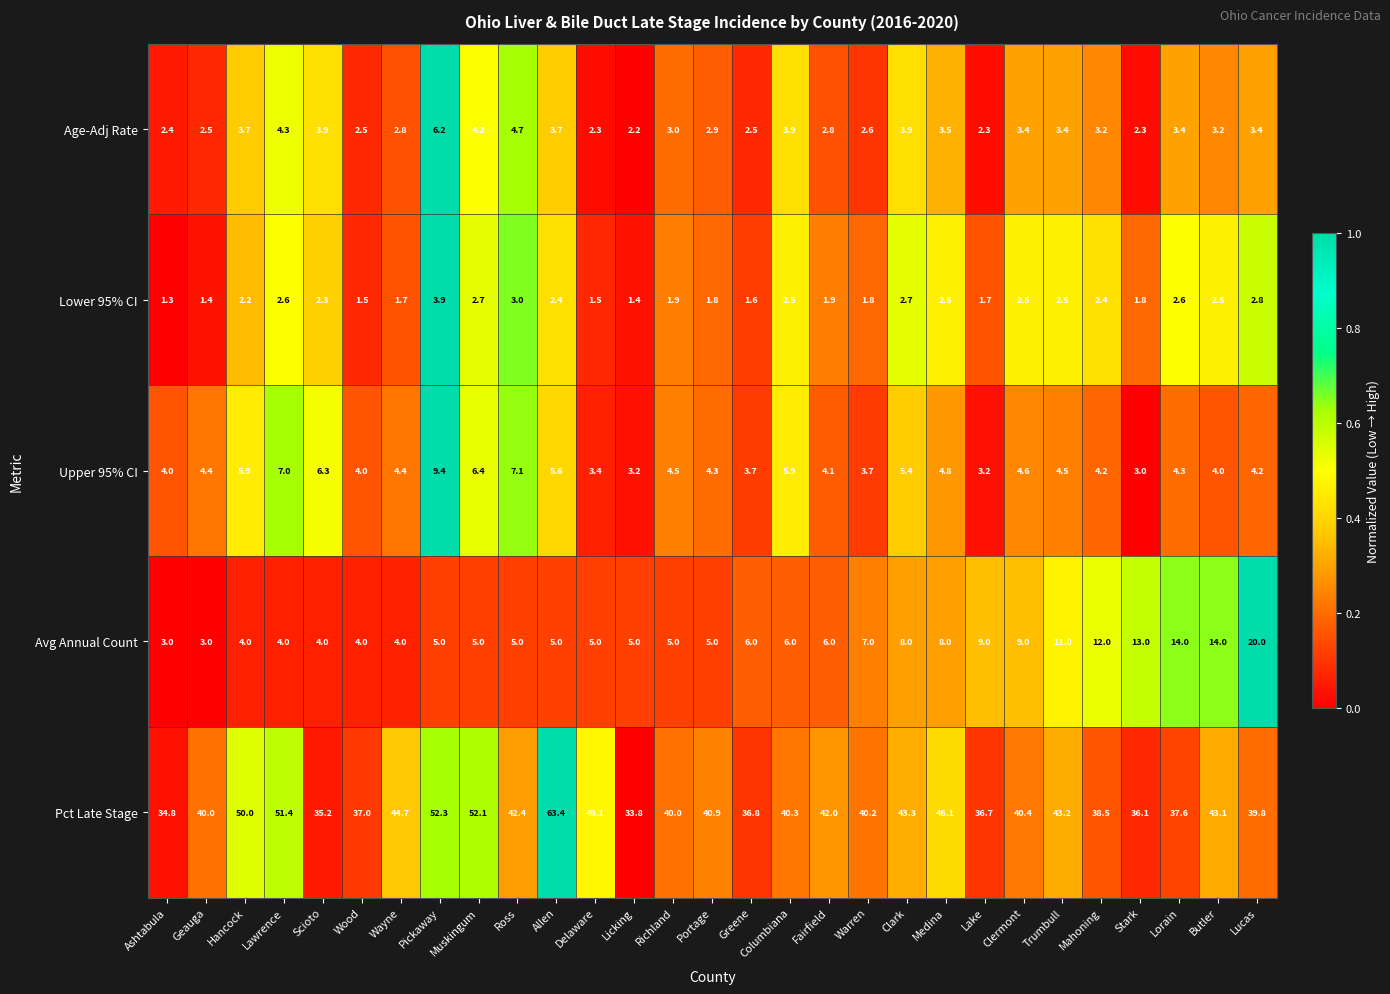

What is the sum of the Pct Late Stage values at Medina and Ashtabula?

80.9